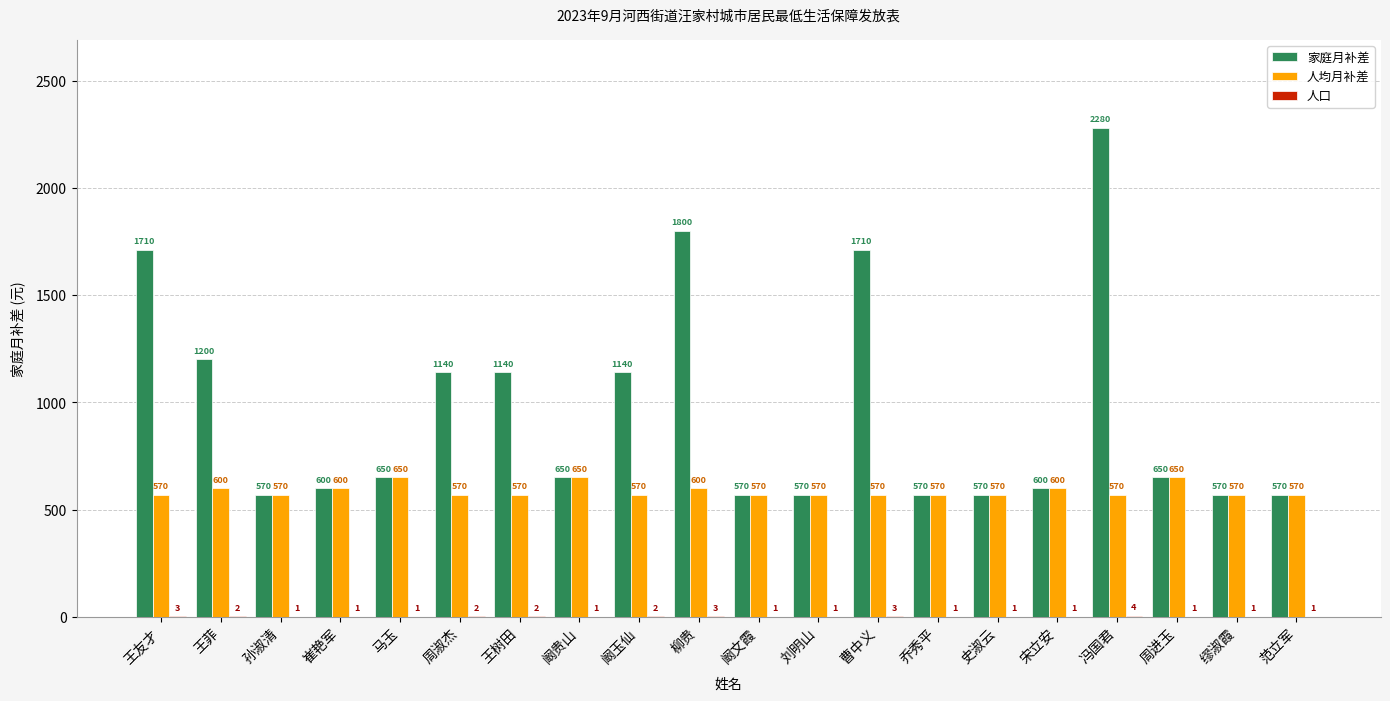

The value of 人均月补差 at 缪淑霞 is 313. True or false?

False